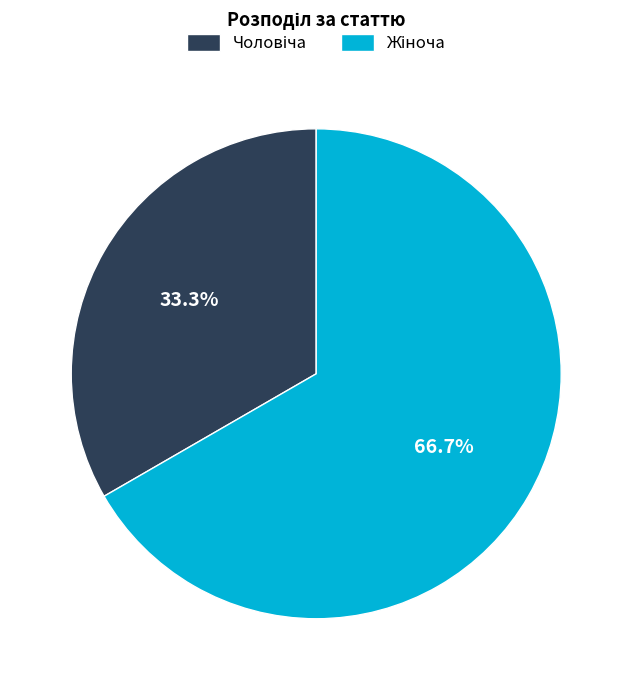

Is there any slice that represents more than half of the pie?

Yes